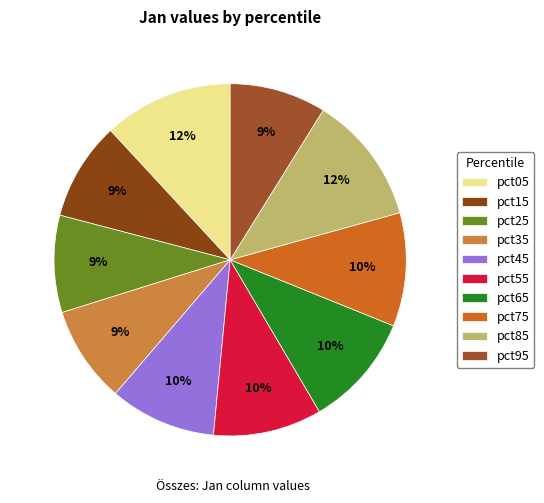

Count the number of slices in the pie.

10